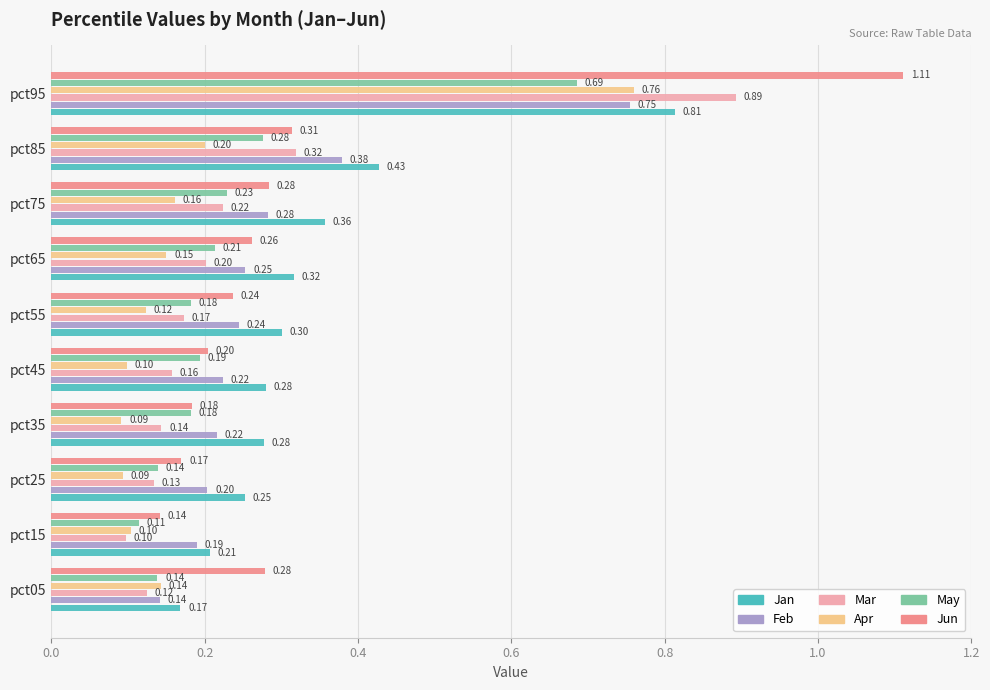

Which series has the widest spread of values?

Jun